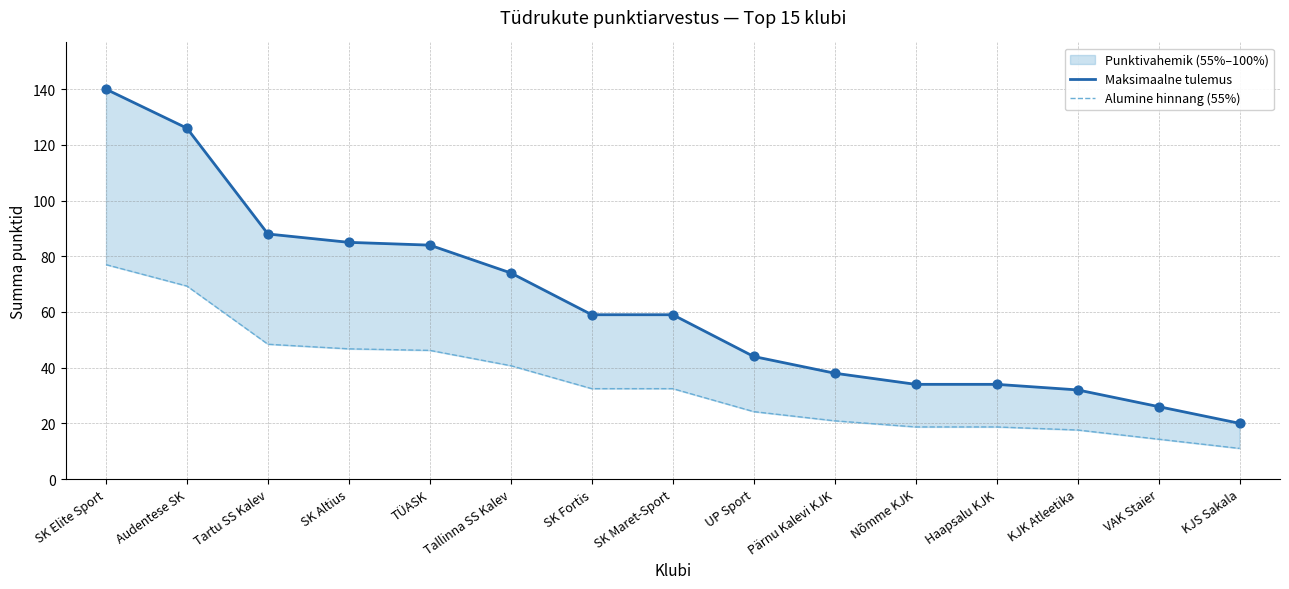

Which series reaches the maximum Y coordinate?

Maksimaalne tulemus